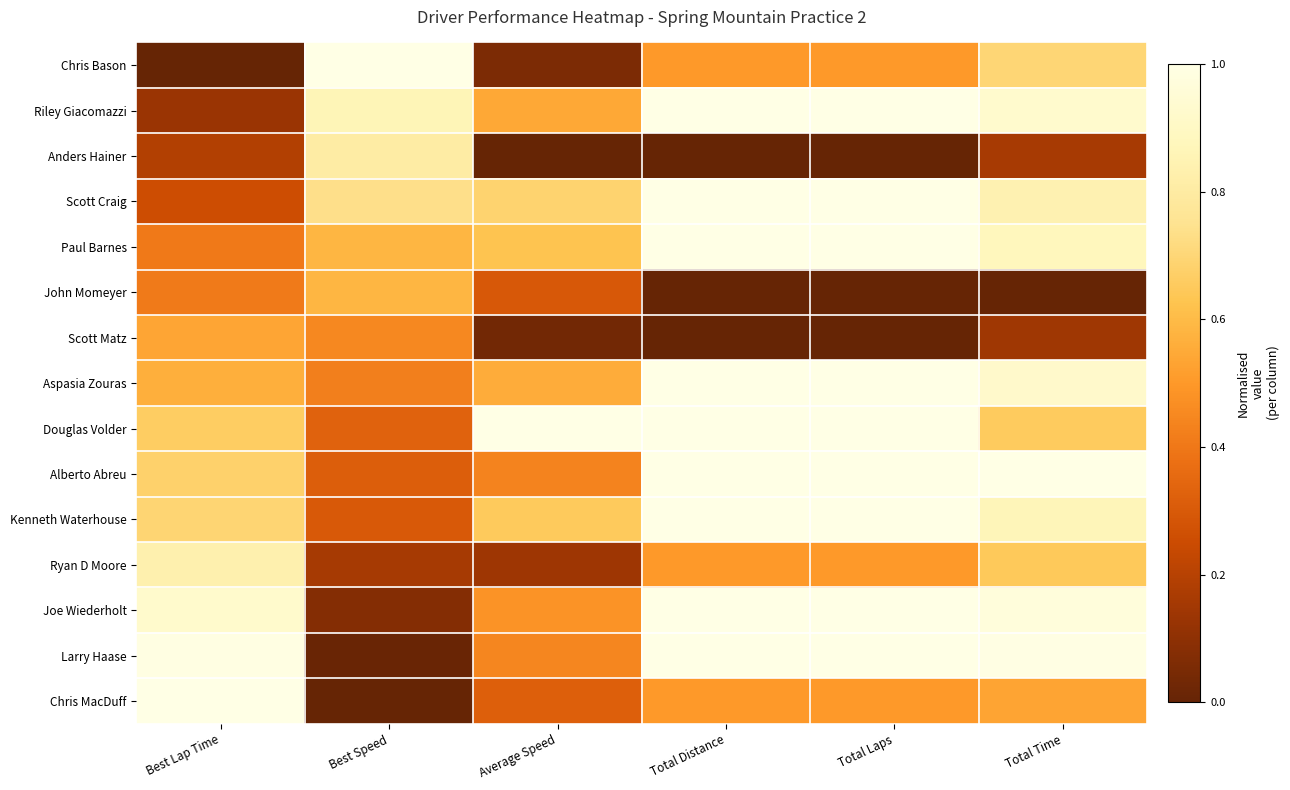

Between Total Distance and Total Time, which series saw the biggest shift?

Douglas Volder